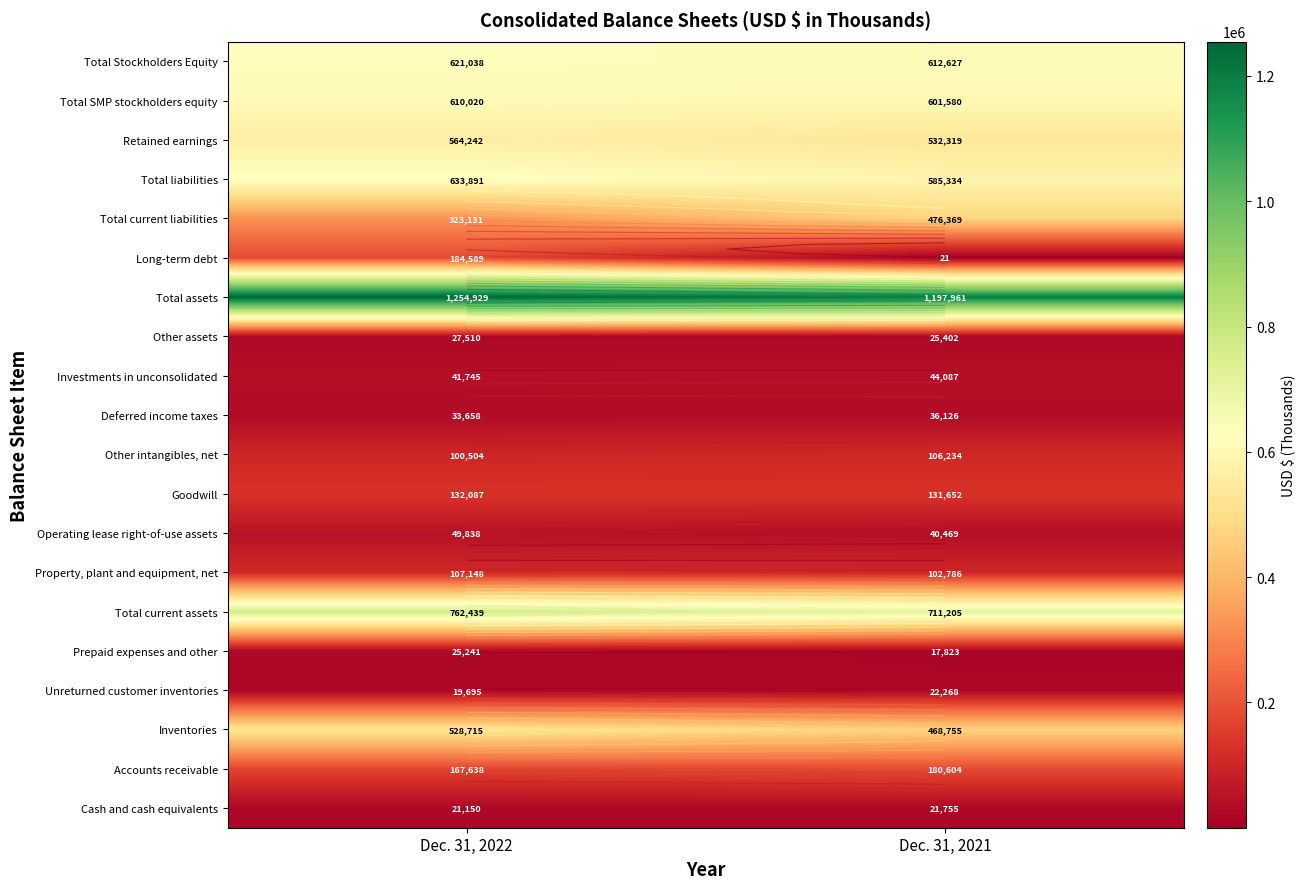

Which has a higher value, Dec. 31, 2021 or Dec. 31, 2022?

Dec. 31, 2021